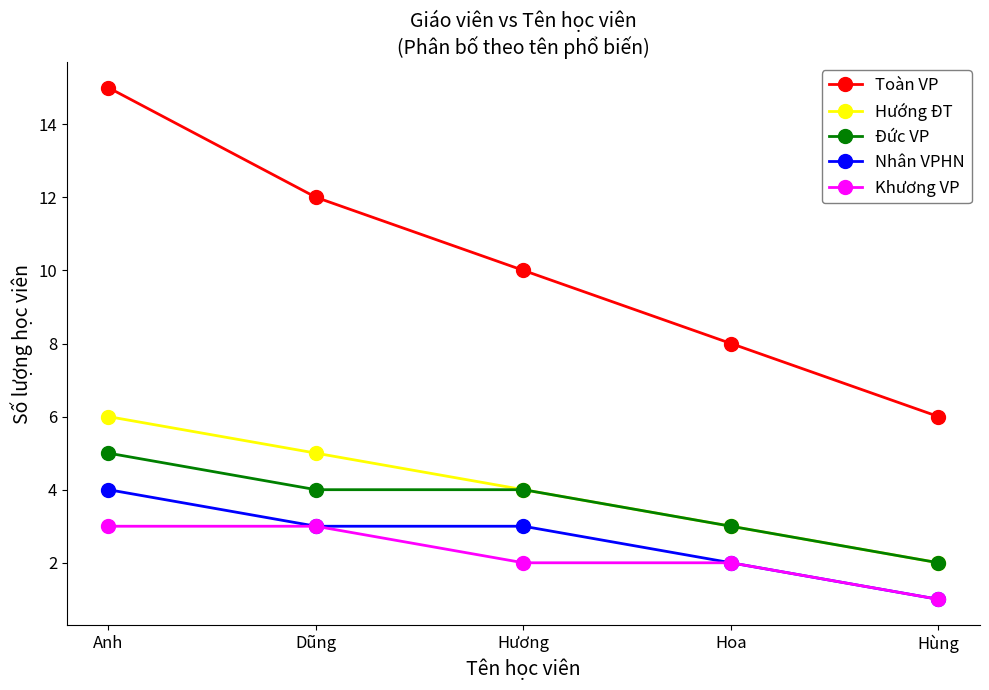

True or false: Hướng ĐT has more than 0 interior local peaks.

False